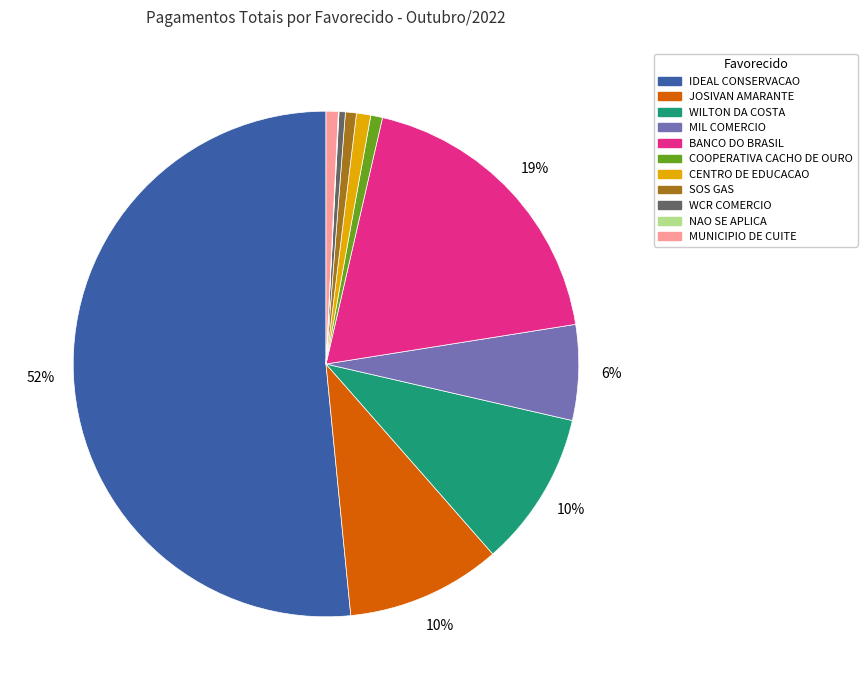

Is there a majority slice in this chart?

Yes